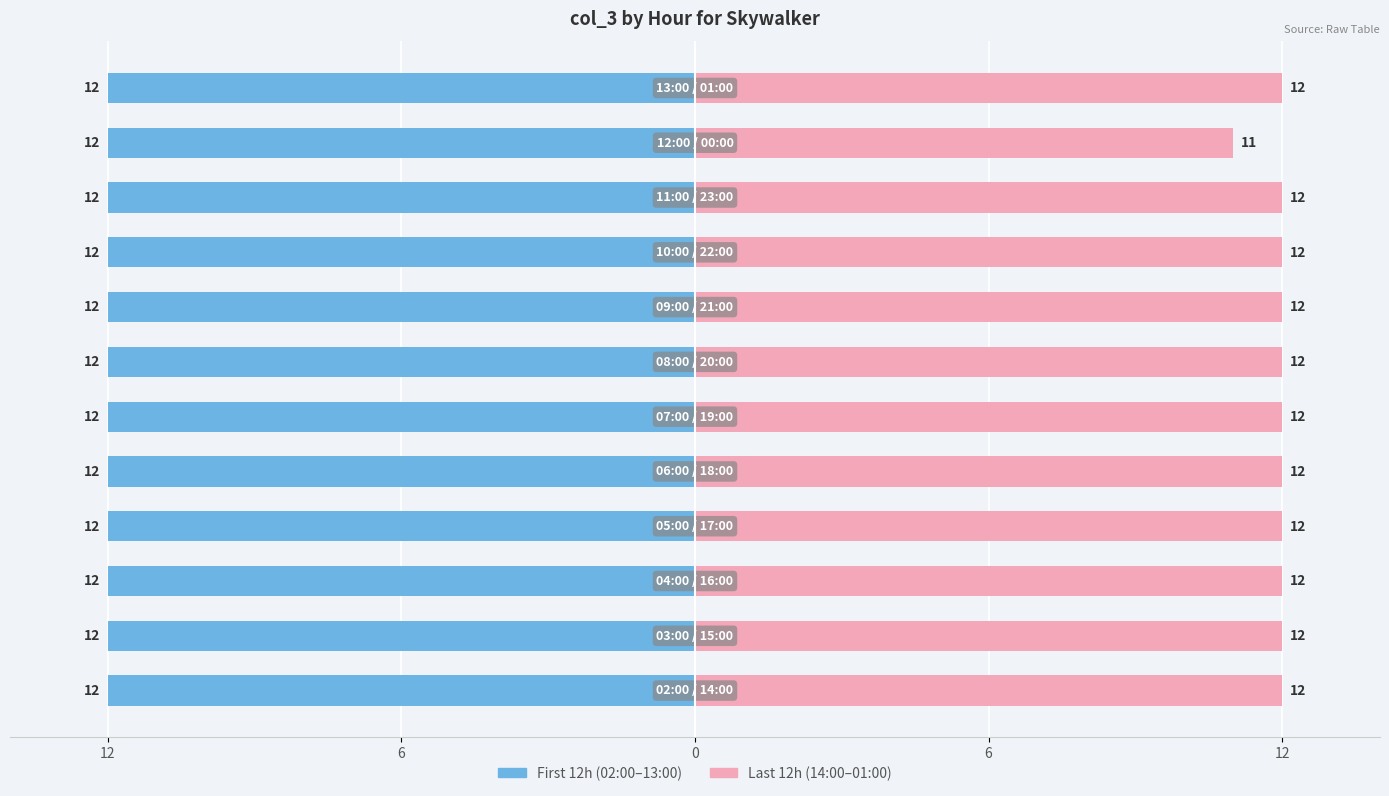

What is the minimum value for Last 12h?

11.0